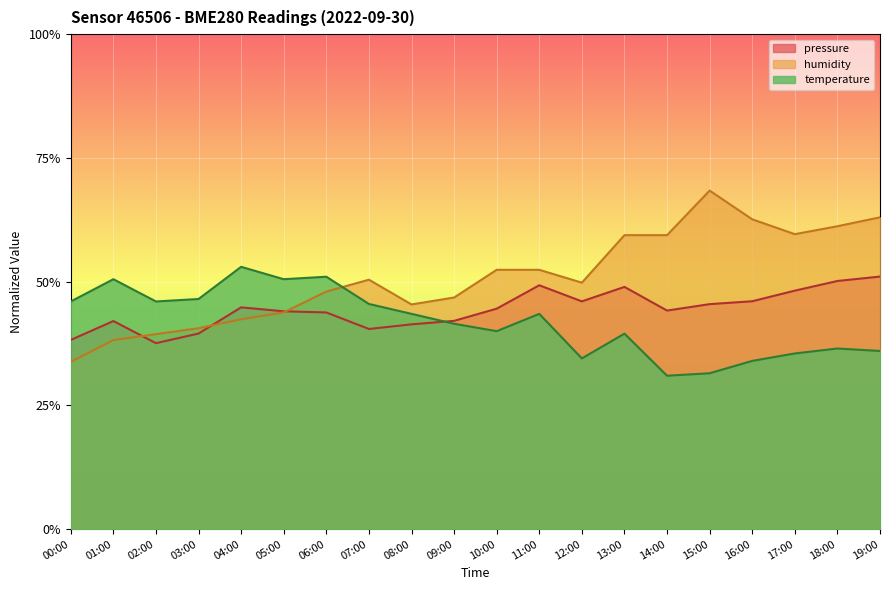

True or false: humidity has a value of 0.3 at 16:00.

False